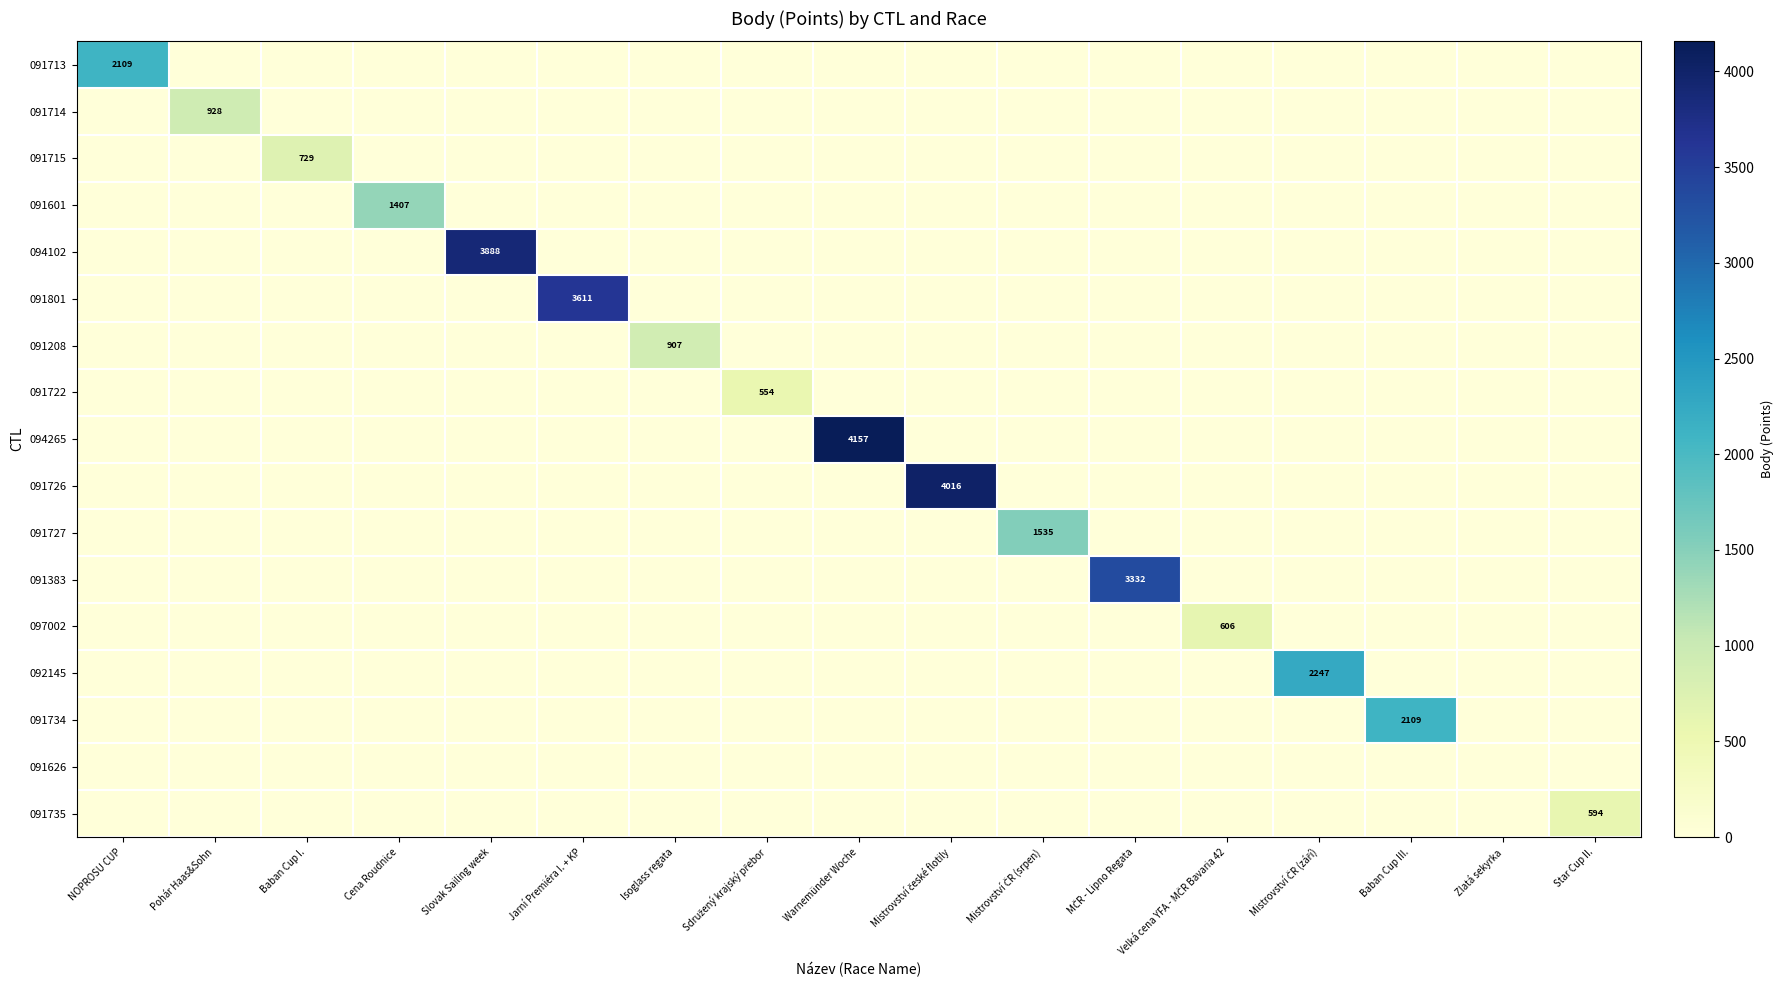

The 091801 series shows 3611 at Jarní Premiéra I. + KP. True or false?

True